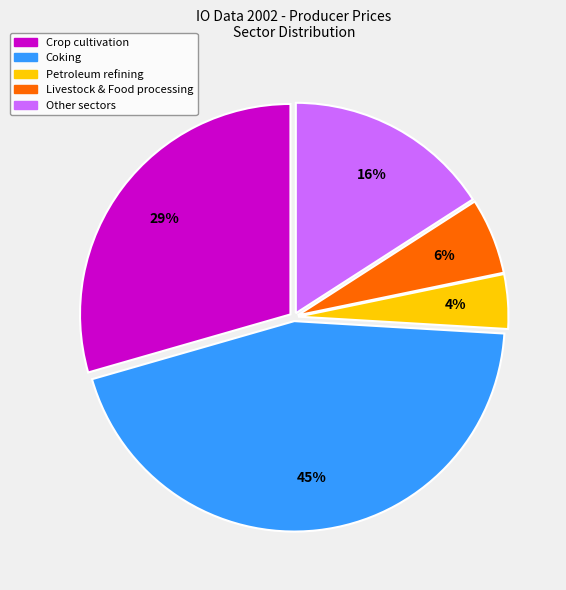

Which has a higher value, Petroleum refining or Livestock & Food processing?

Livestock & Food processing